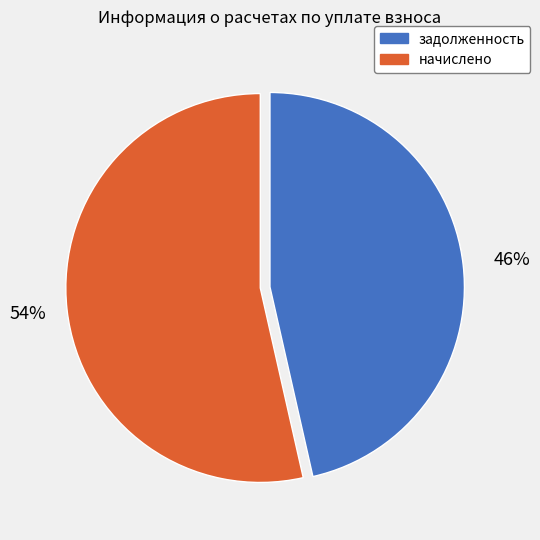

Is there any slice that represents more than half of the pie?

Yes